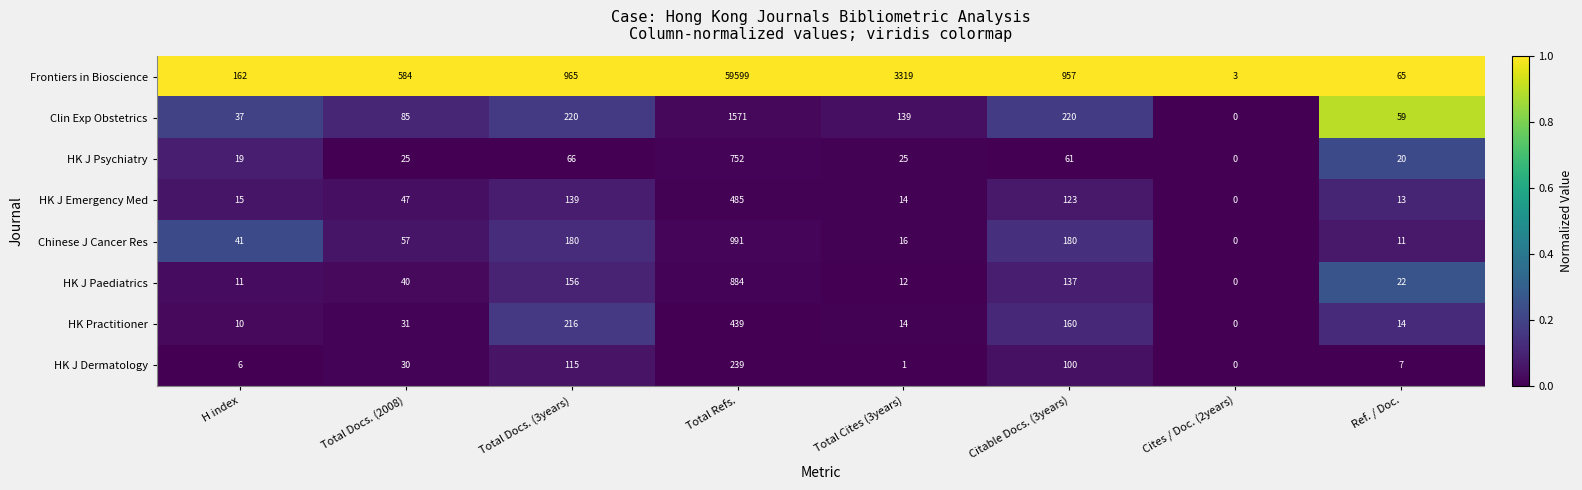

What is the total value across all series at Ref. / Doc.?

211